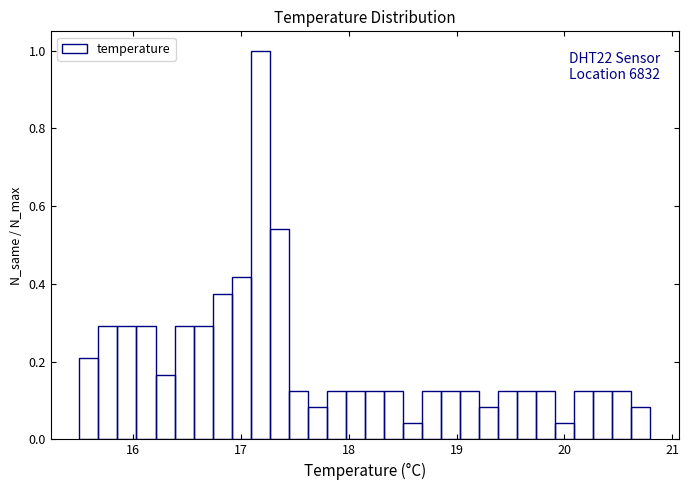

Read against the x-axis, roughly where is the centre of the tallest bar?

17.2